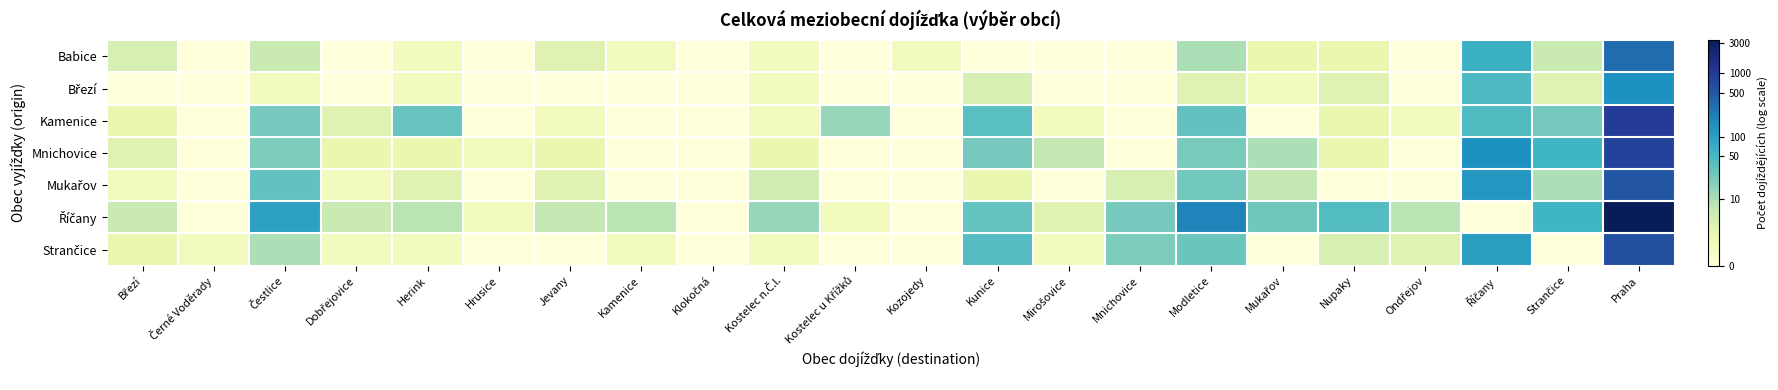

What is the greatest value displayed?

8.1